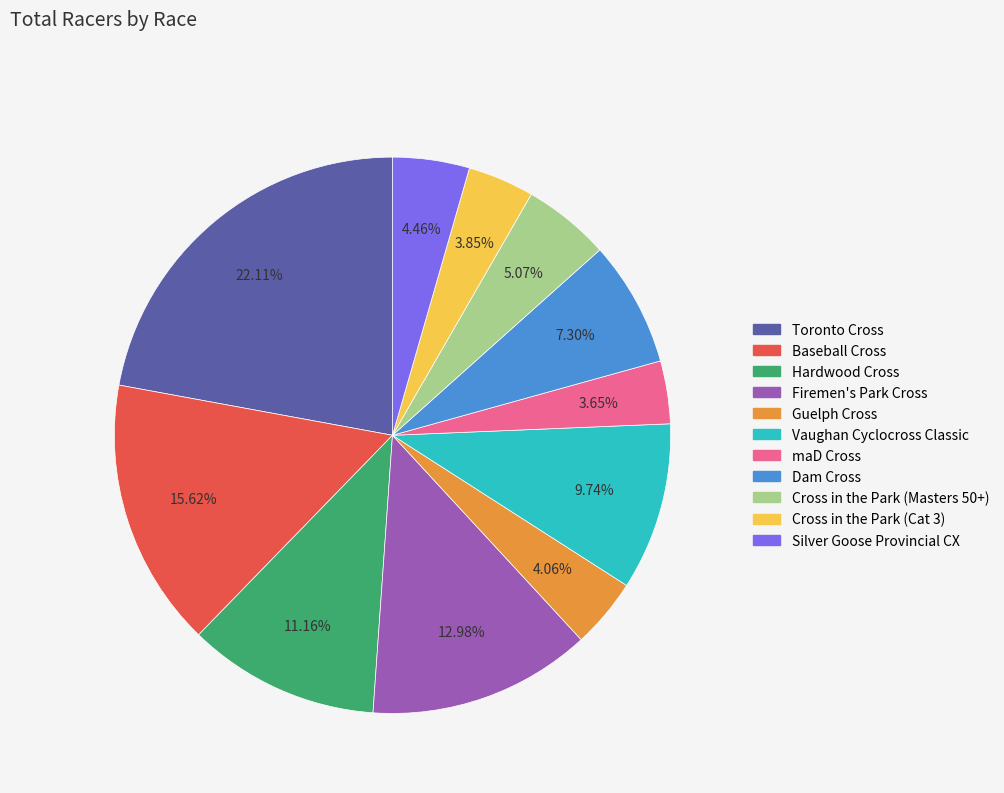

What is the ratio of the value at Dam Cross to the value at Guelph Cross?

1.8